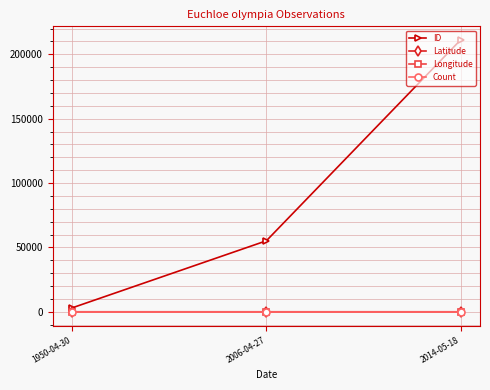

The value of Count at 1950-04-30 is 1.0. True or false?

True